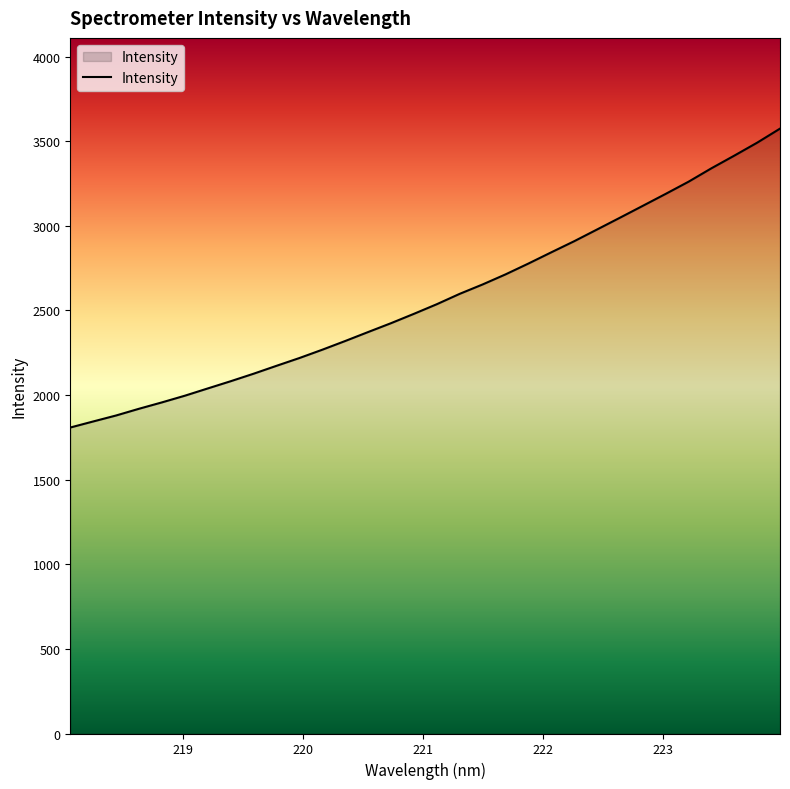

What is the average value?

2573.1